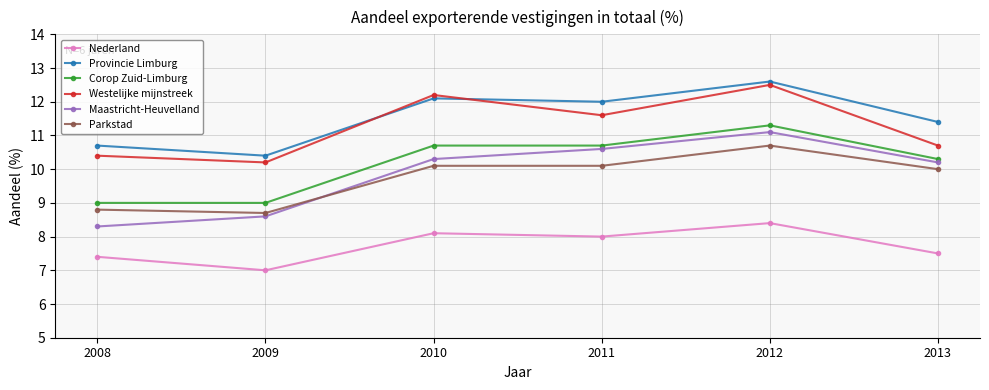

Reading right to left, transcribe all the data shown in this chart.

Nederland: 7.5	8.4	8.0	8.1	7.0	7.4
Provincie Limburg: 11.4	12.6	12.0	12.1	10.4	10.7
Corop Zuid-Limburg: 10.3	11.3	10.7	10.7	9.0	9.0
Westelijke mijnstreek: 10.7	12.5	11.6	12.2	10.2	10.4
Maastricht-Heuvelland: 10.2	11.1	10.6	10.3	8.6	8.3
Parkstad: 10.0	10.7	10.1	10.1	8.7	8.8